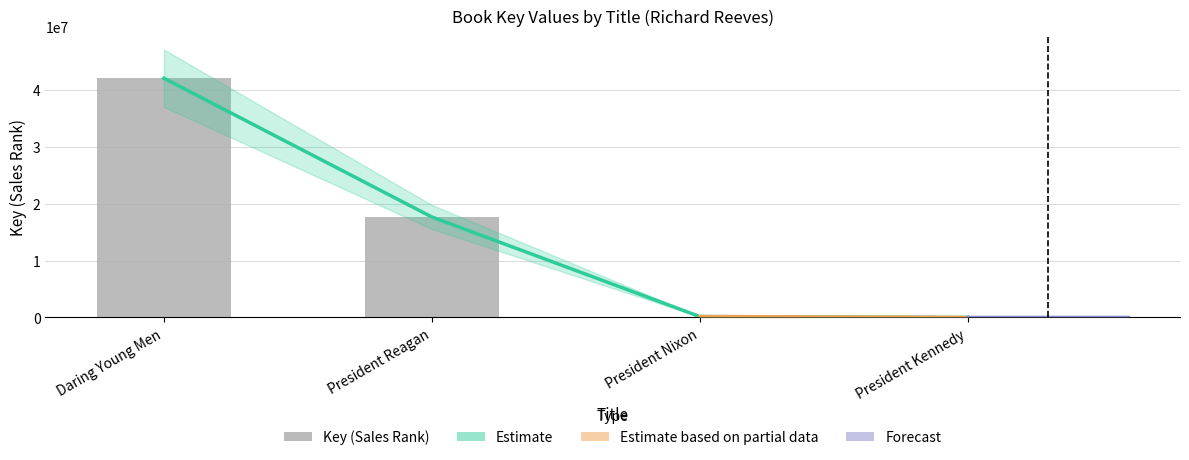

Reading left to right, extract all data points from this chart.

42066926	17670627	160879	3647